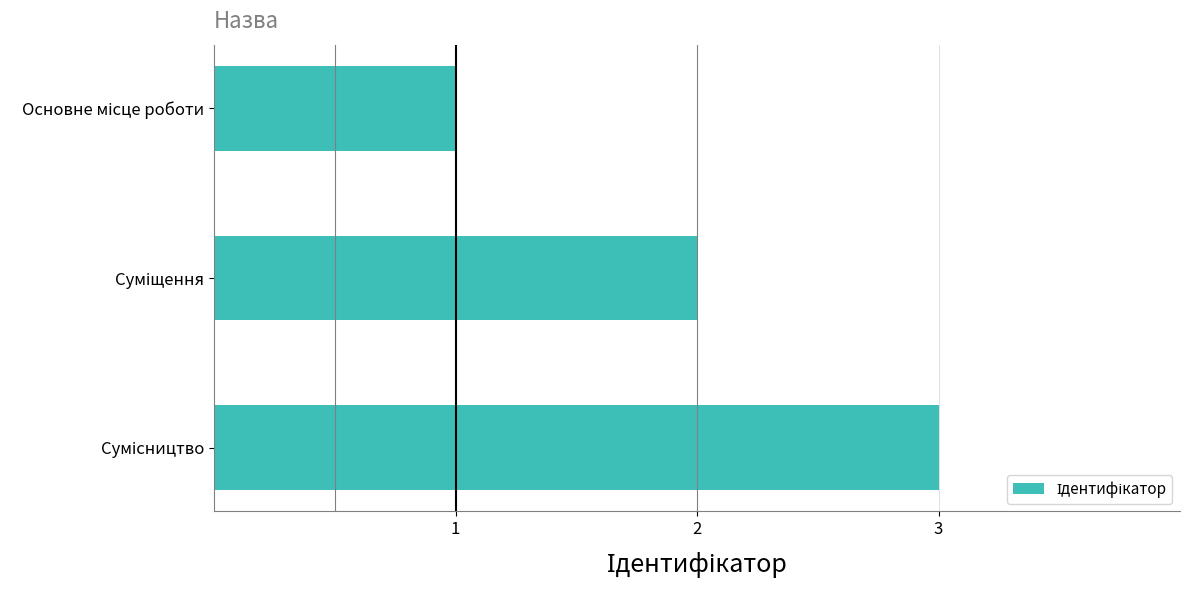

What is the sum of all values?

6